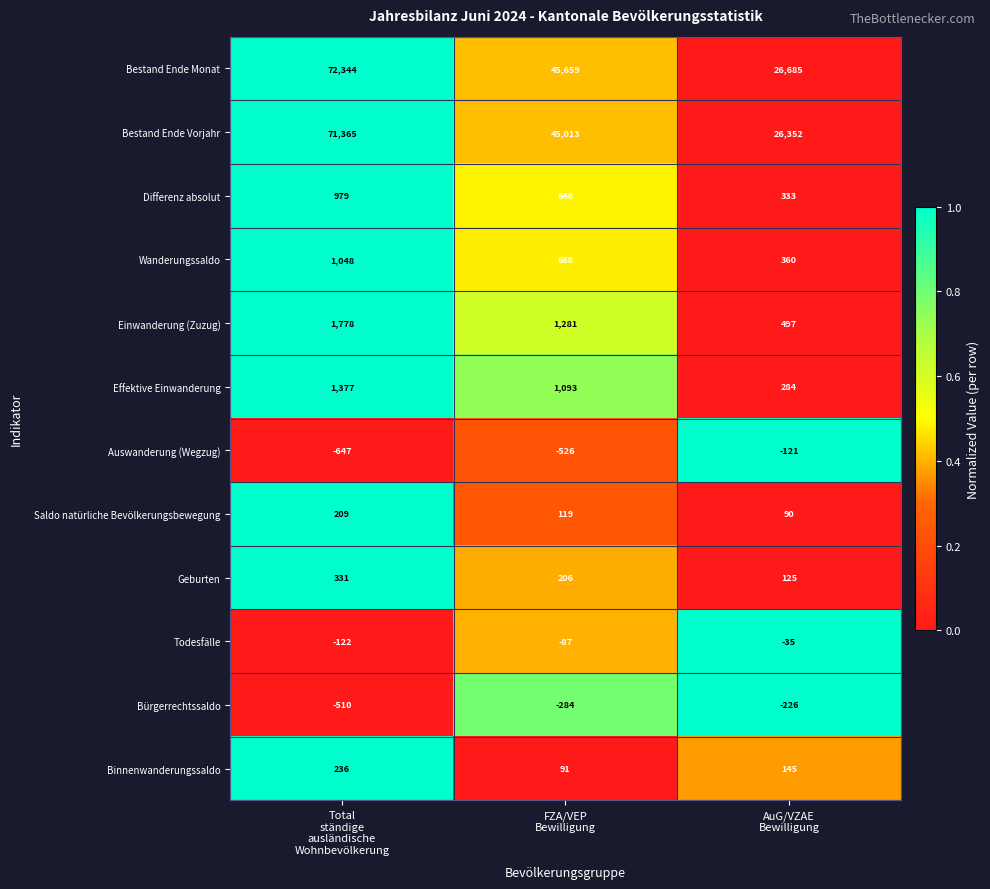

What is the difference between the maximum and minimum values in the Bestand Ende Vorjahr series?

45013